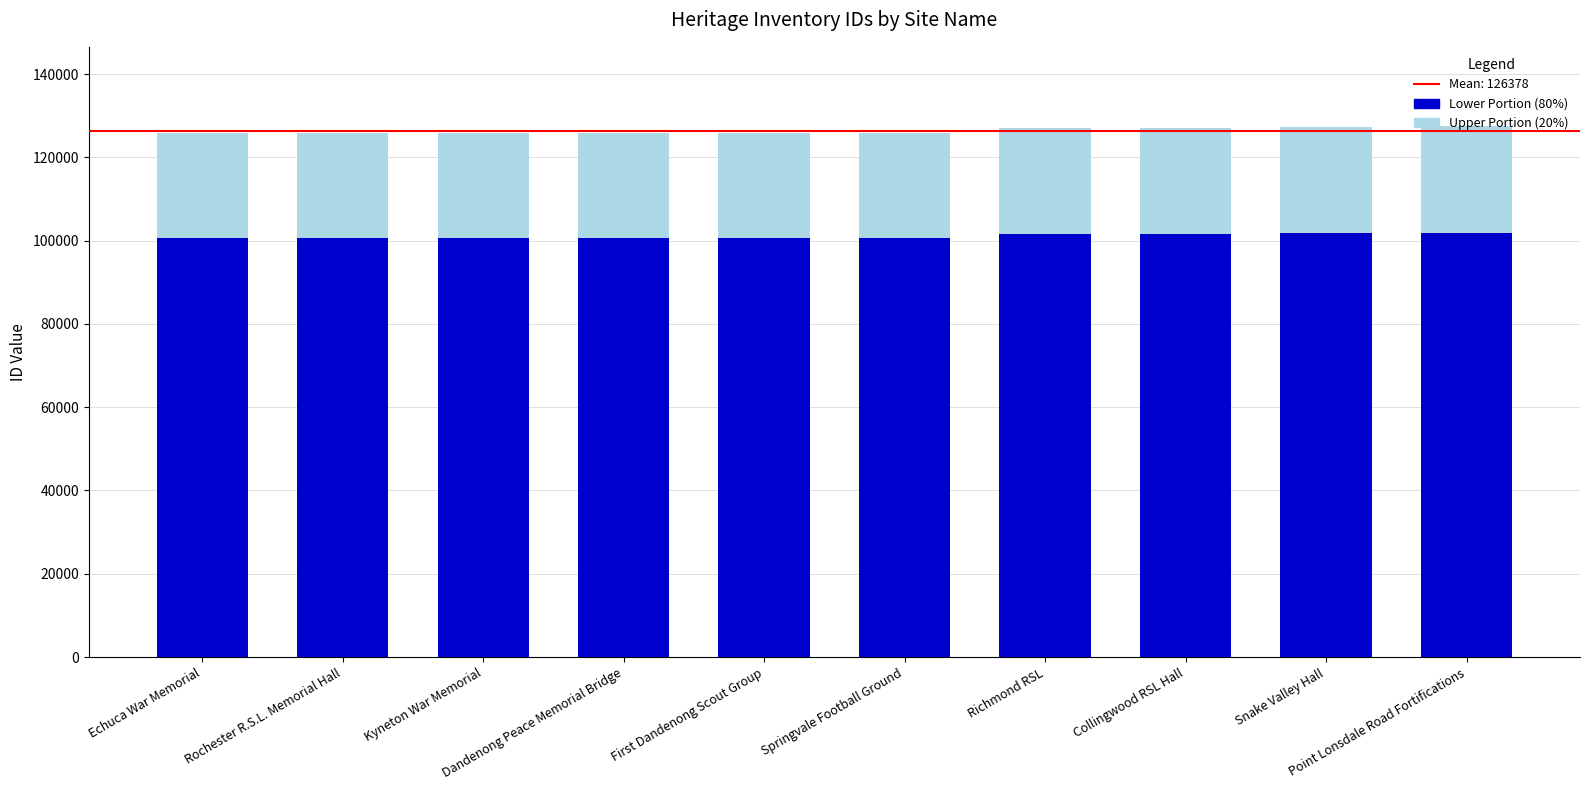

What is the sum of all Lower Portion (80%) values?

1011021.6